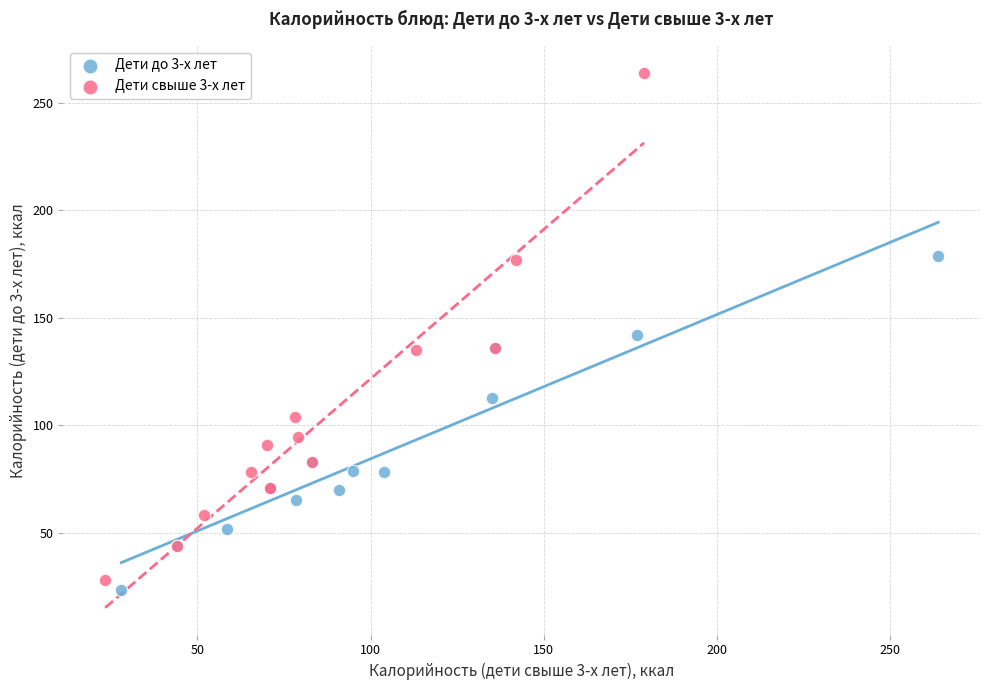

Which series contains the highest Y value?

Дети свыше 3-х лет